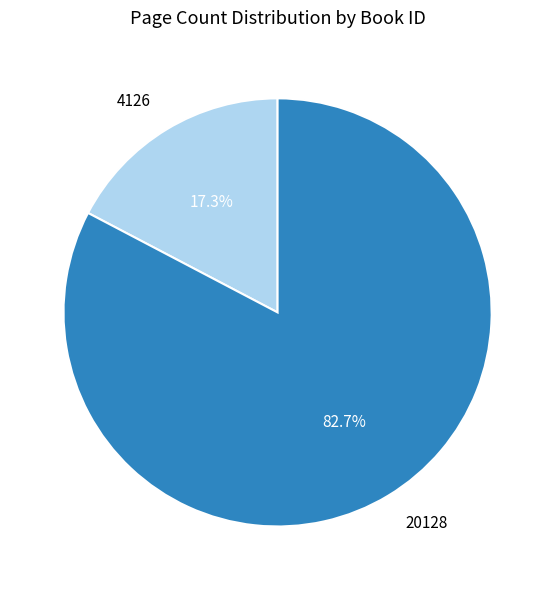

To the nearest percent, what is the average slice percentage?

50%